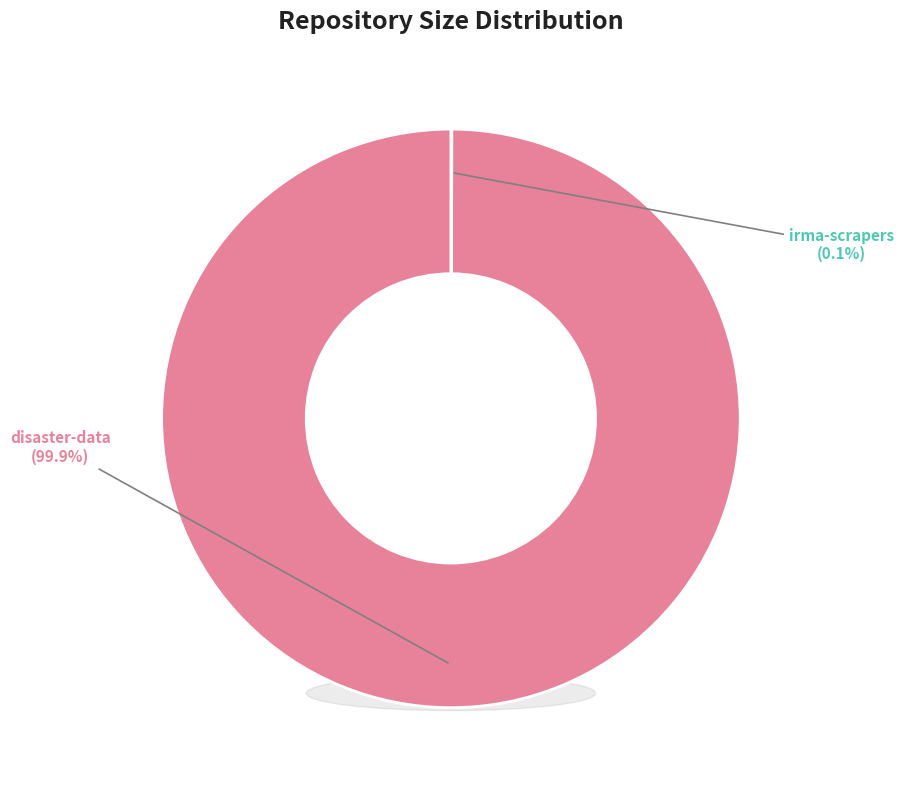

To the nearest percent, what percentage of the pie is disaster-data?

100%